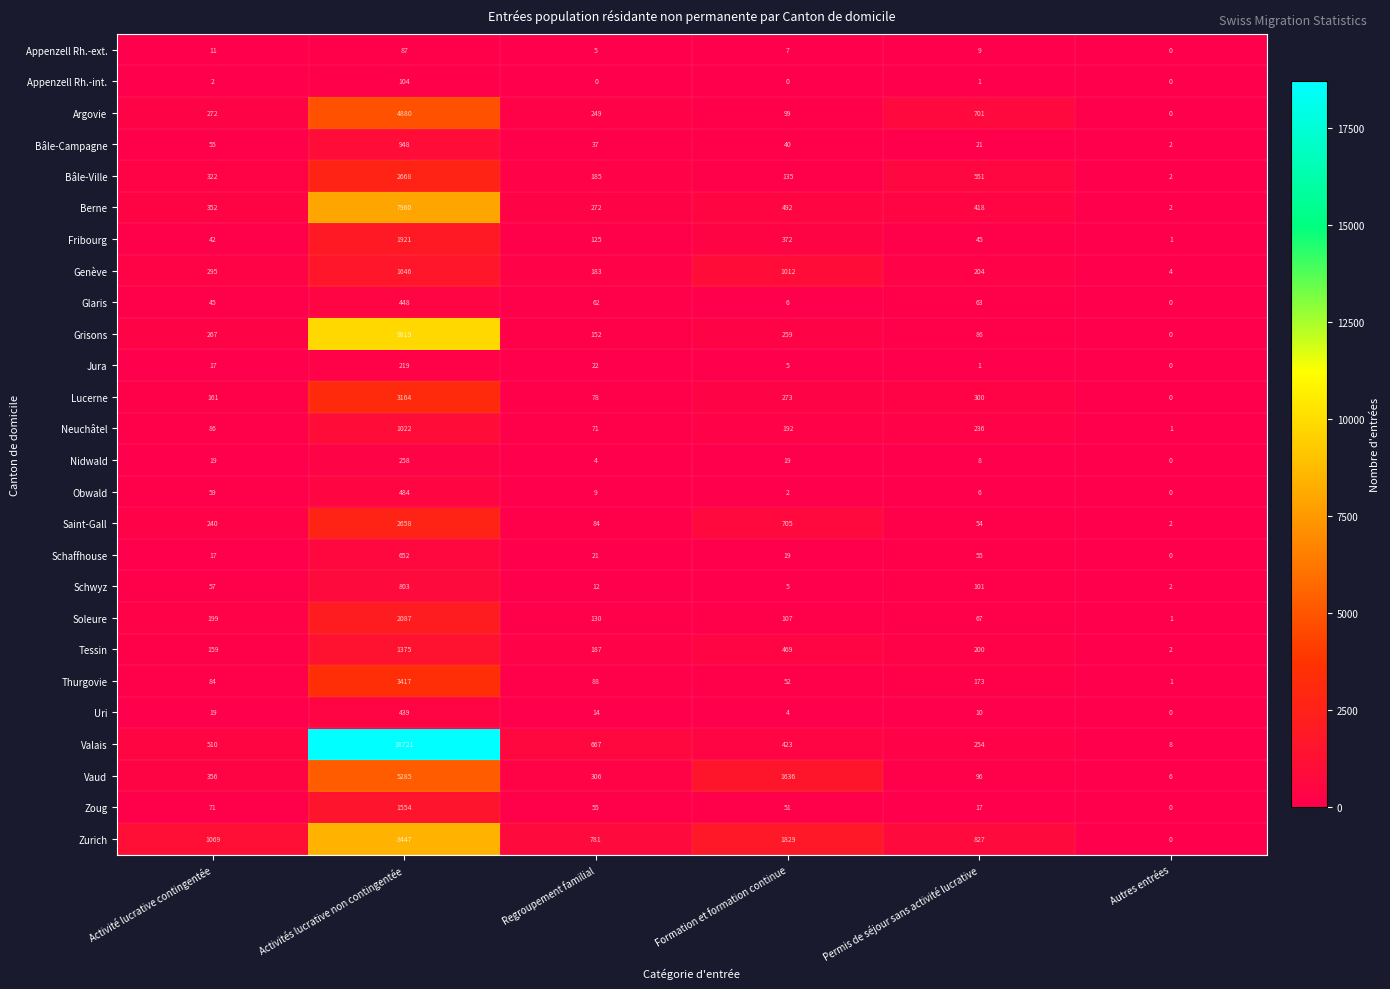

The Nidwald series shows 4 at Regroupement familial. True or false?

True